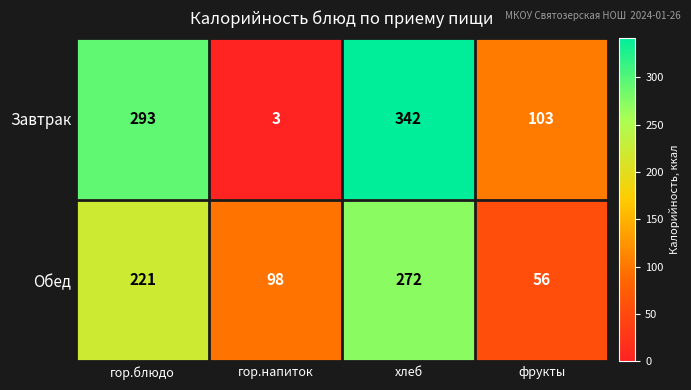

Reading left to right, transcribe all the data shown in this chart.

Завтрак: гор.блюдо=293	гор.напиток=3	хлеб=342	фрукты=103
Обед: гор.блюдо=221	гор.напиток=98	хлеб=272	фрукты=56